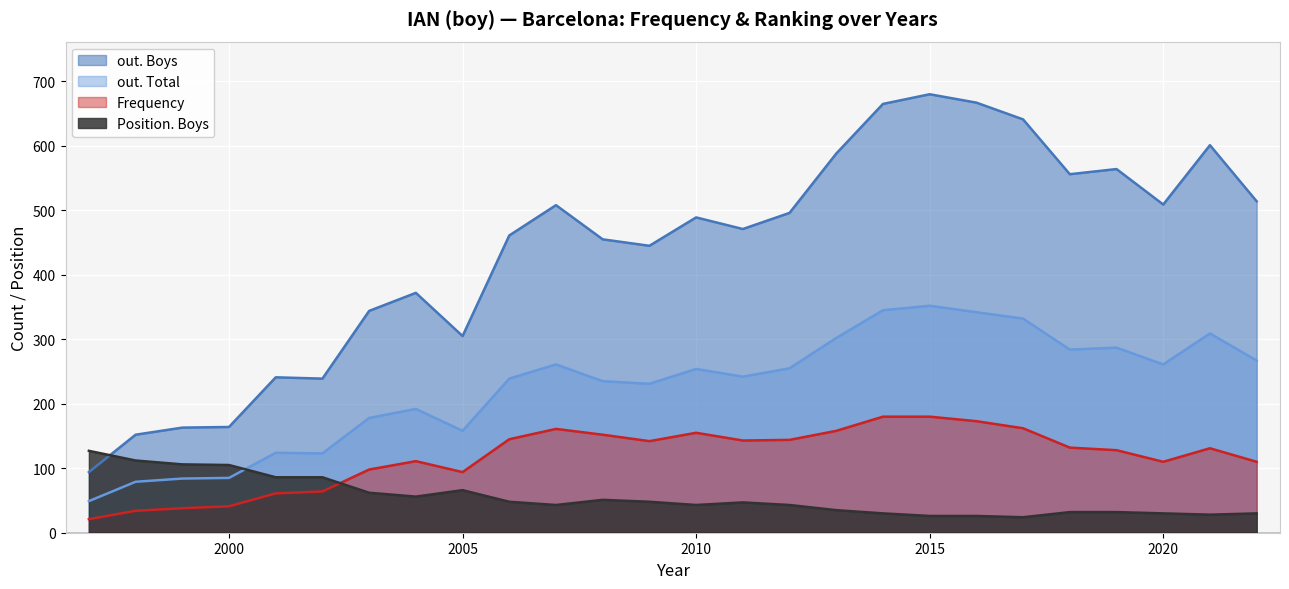

Where does the Position. Boys series first go above 47?

1997